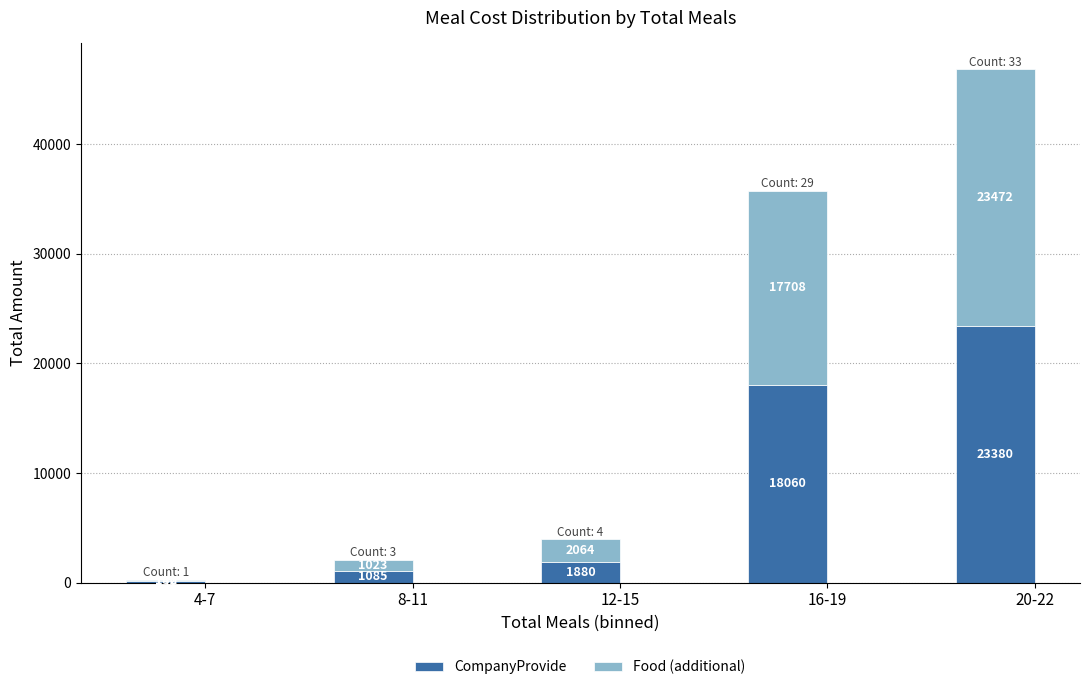

What is the approximate value of CompanyProvide at 16-19?

18060